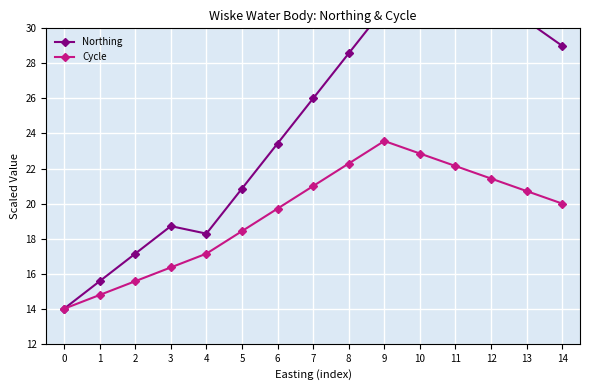

What is the smallest value displayed?

14.0